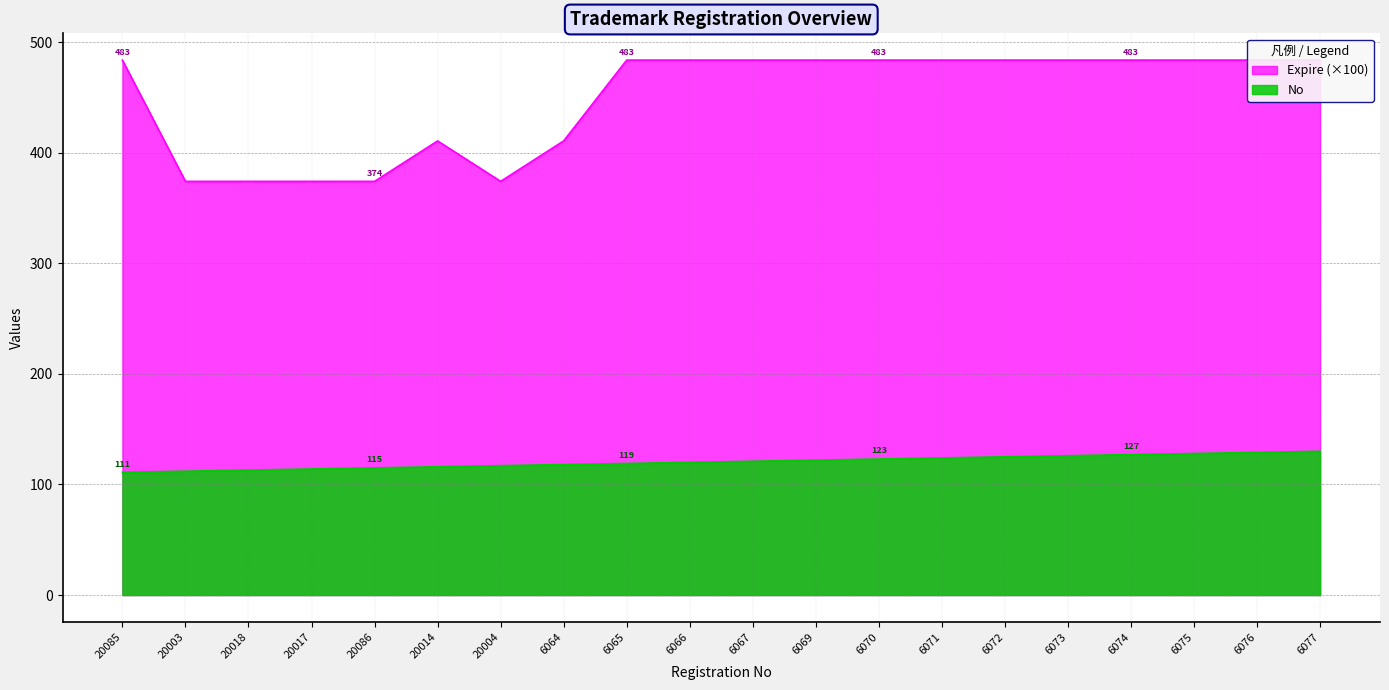

Does the chart have visible grid lines?

Yes